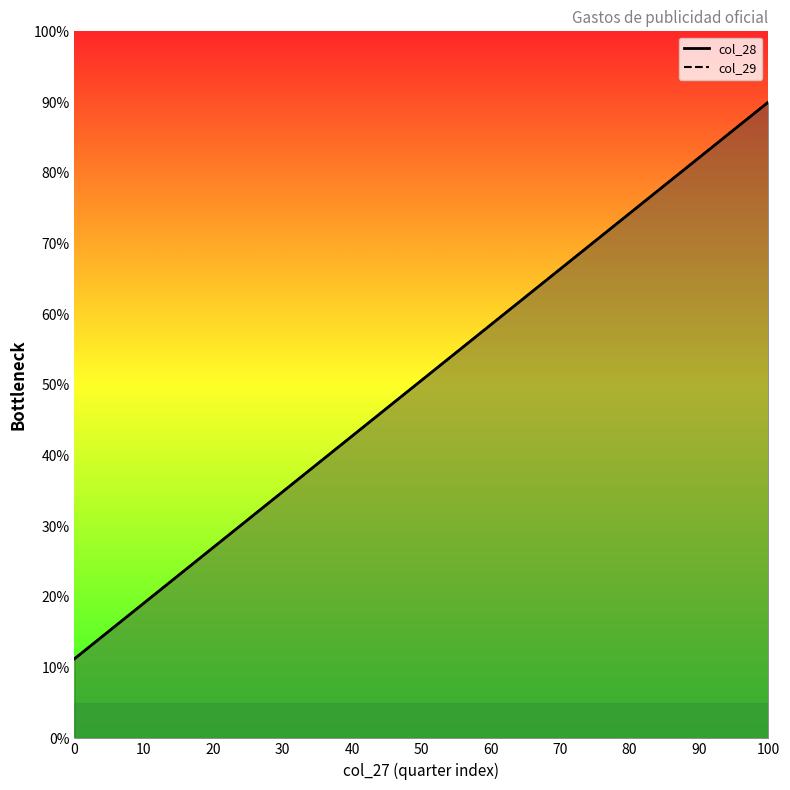

True or false: col_28 and col_29 cross at least once.

False